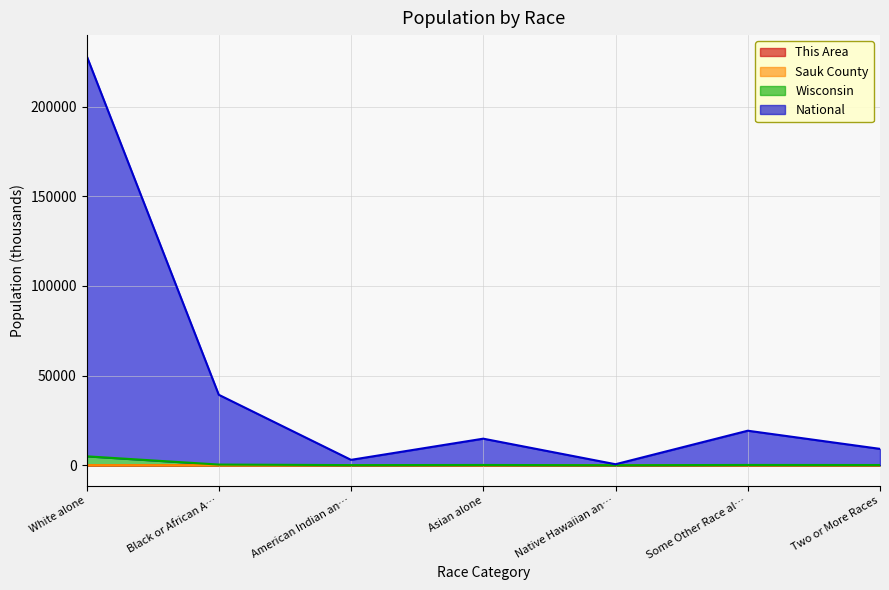

True or false: Sauk County and This Area cross at least once.

False